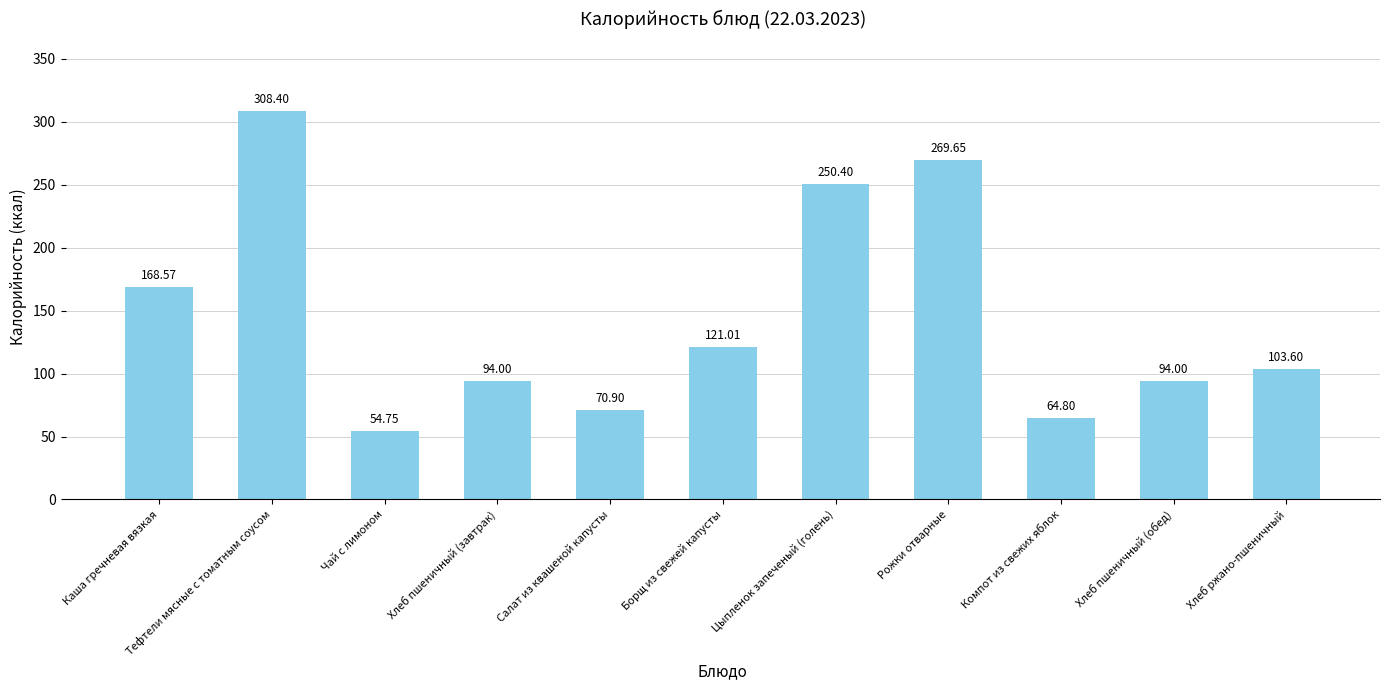

What is the change in value from Салат из квашеной капусты to Борщ из свежей капусты?

+50.1